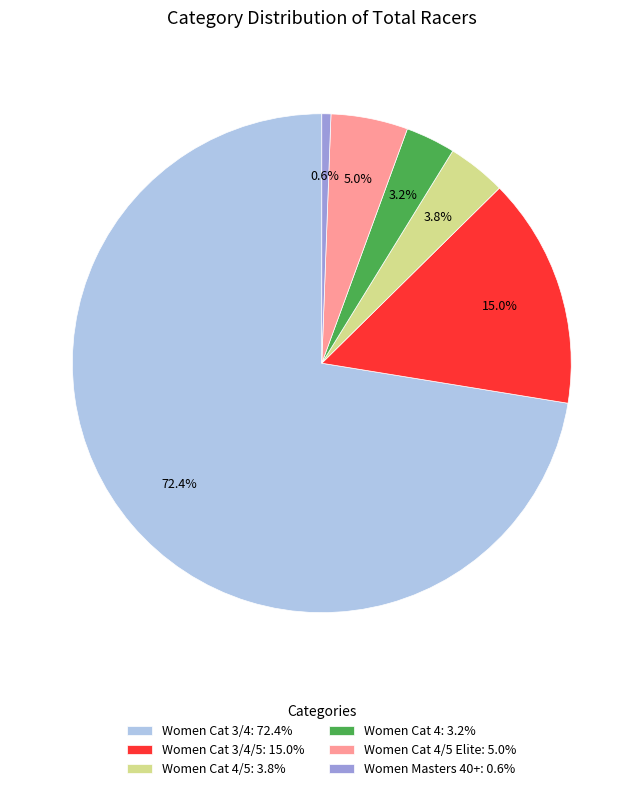

What is the ratio of the value at Women Cat 3/4: 72.4% to the value at Women Masters 40+: 0.6%?

123.5